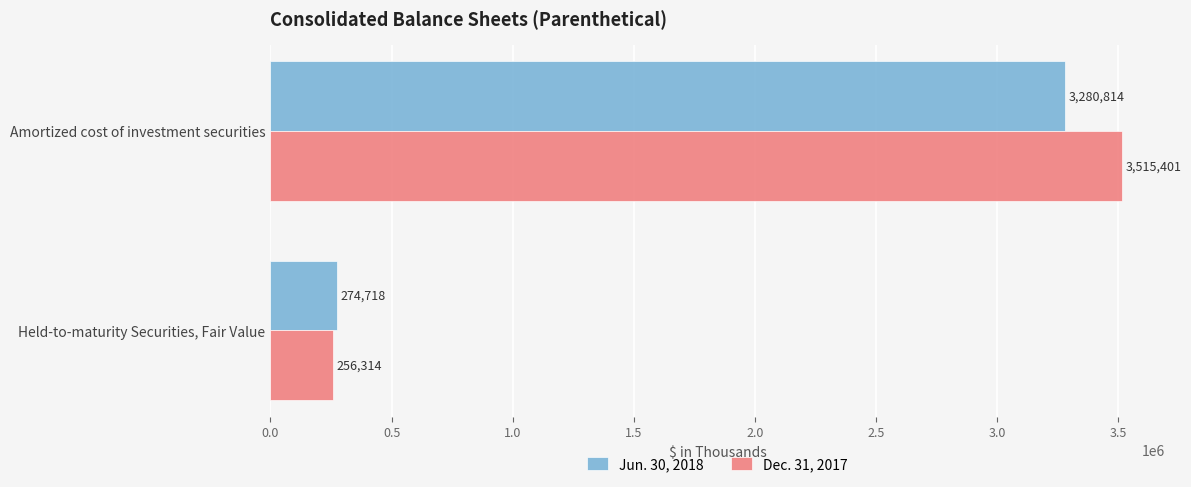

Count the Jun. 30, 2018 values in the range 274718 to 3280814.

2